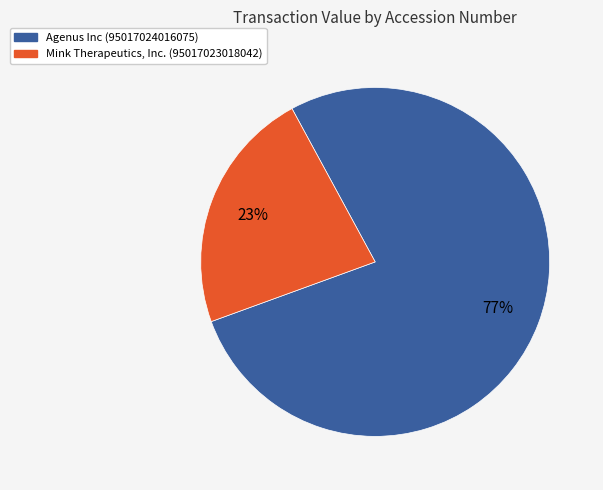

To the nearest percent, what is the average slice percentage?

50%